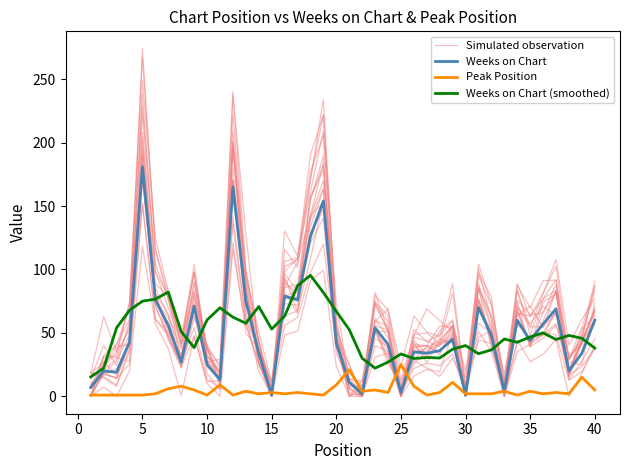

How many positive values does the Simulated observation series have?

37